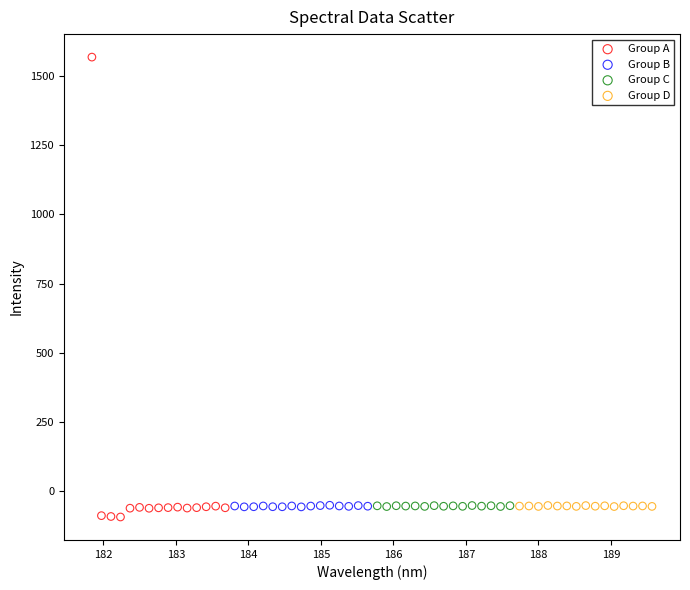

Which series reaches the maximum Y coordinate?

Group A